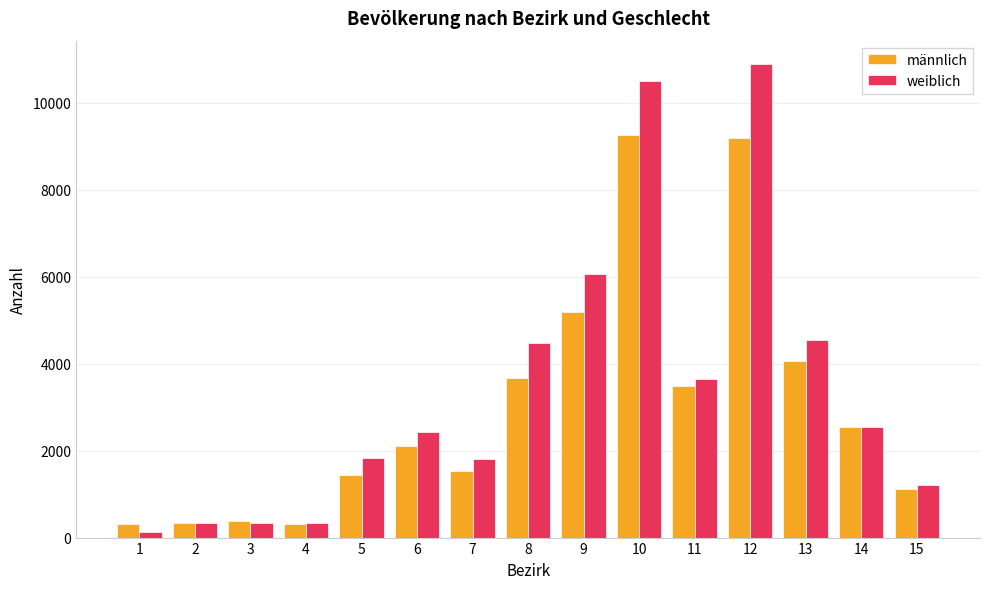

Which series changed the most between 9 and 14?

weiblich